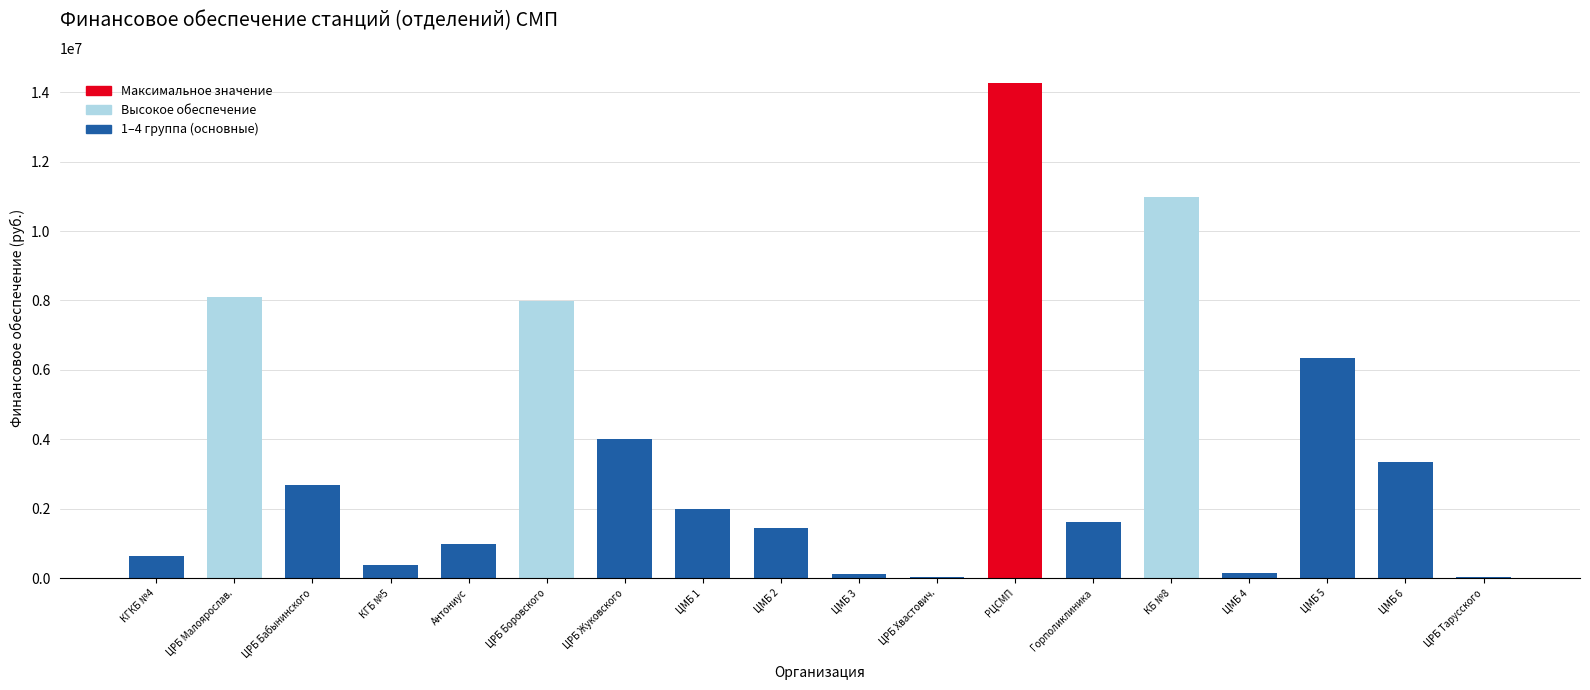

At which category does the chart reach its peak across all series?

РЦСМП